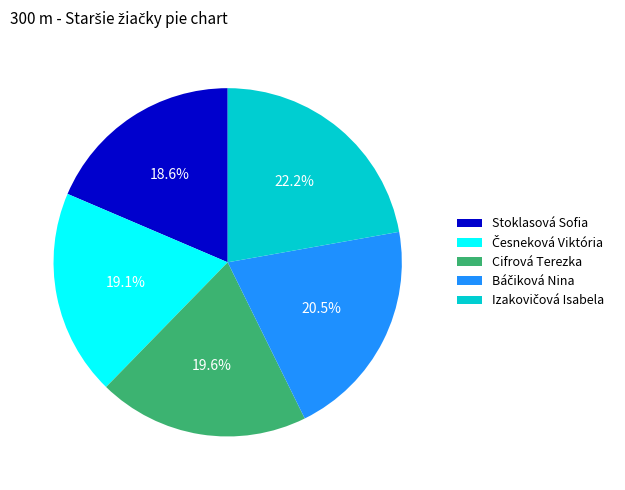

To the nearest percent, what is the difference between the largest and smallest slice percentages?

4%